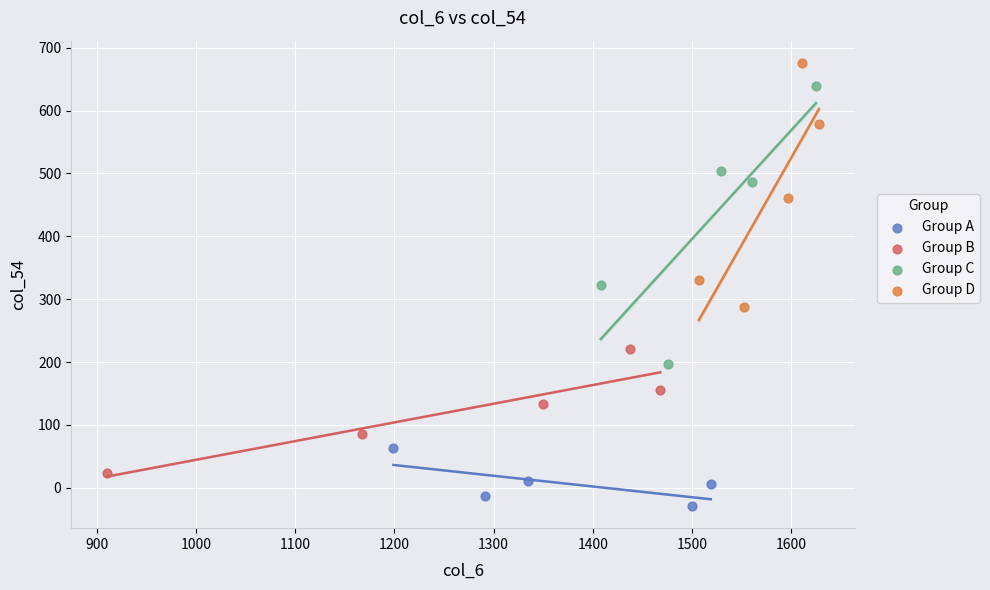

Which series has the largest Y range (max minus min)?

Group C